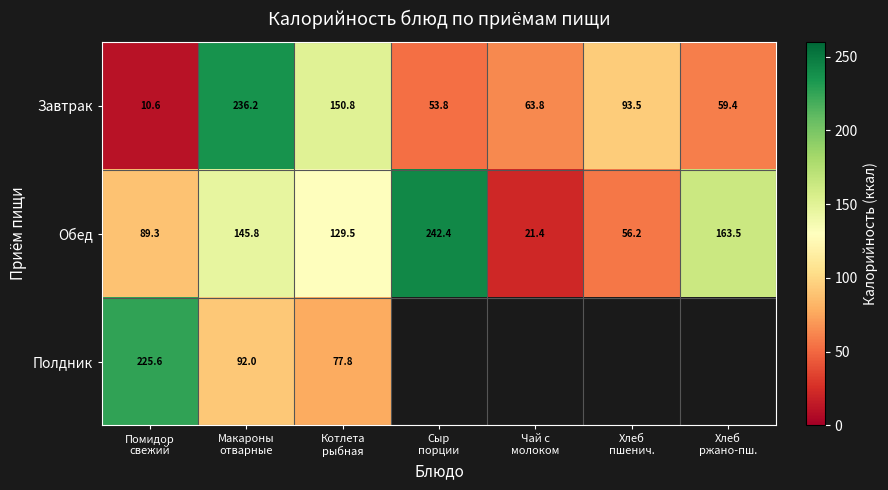

At which label does Полдник reach its peak?

Помидор свежий